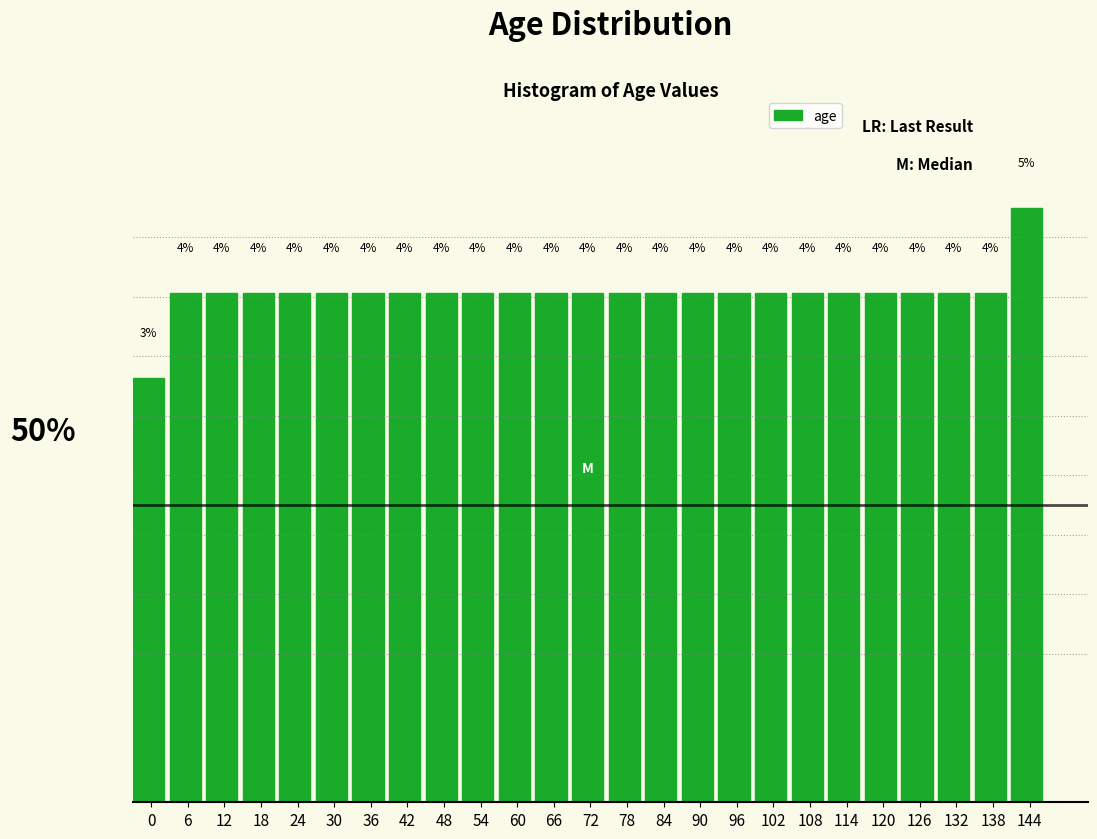

What is the sum of the values at 18 and 108?

8.0